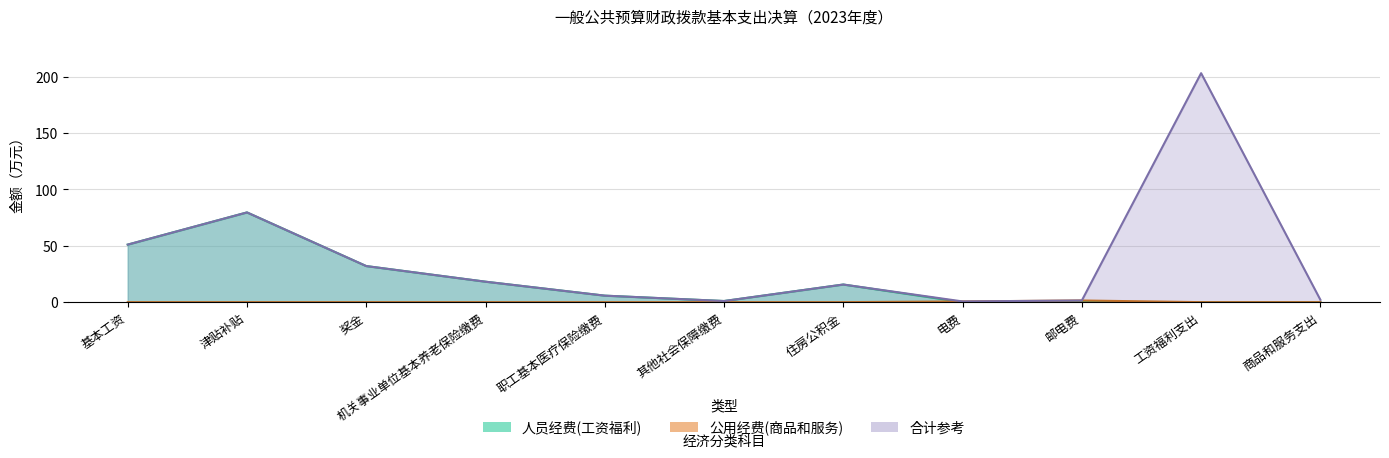

Rank the series by their average value, from lowest to highest.

公用经费(商品和服务), 人员经费(工资福利), 合计参考